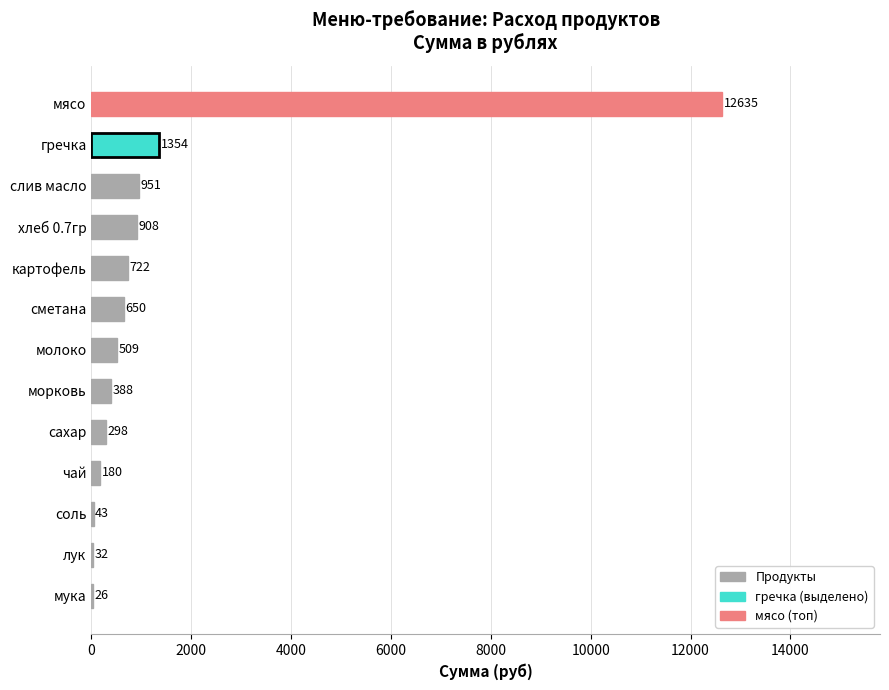

What is the average value?

1438.2